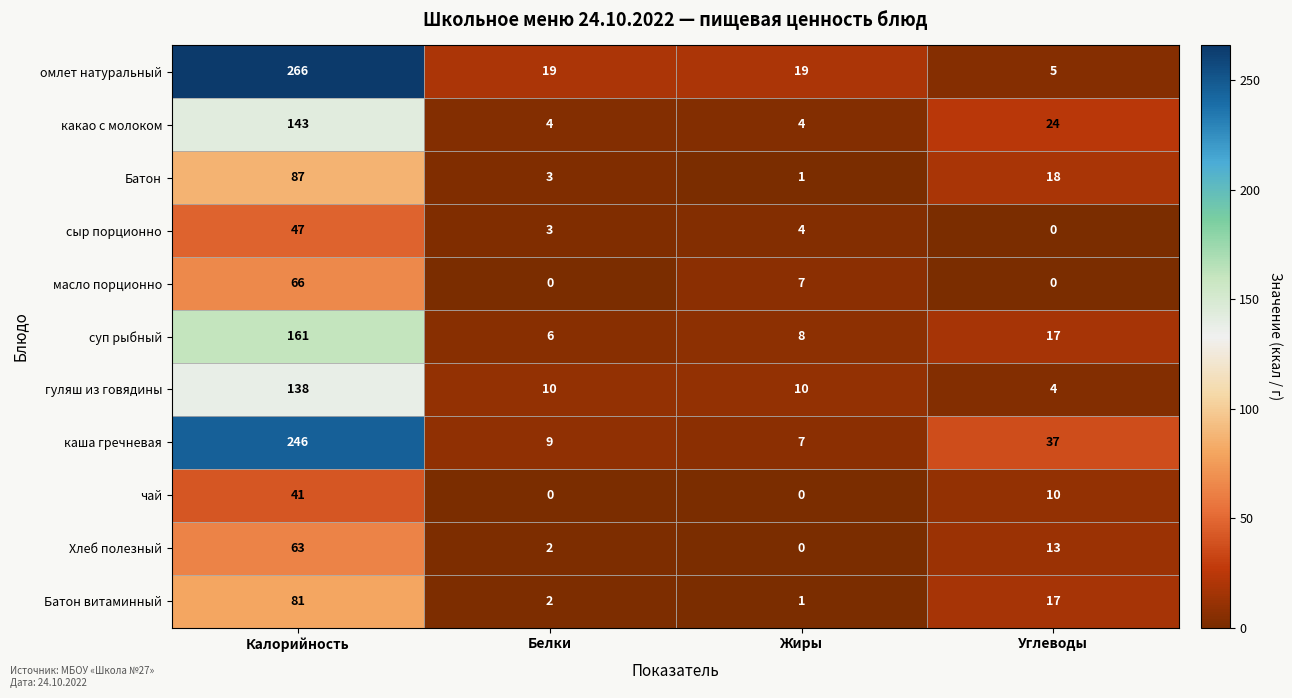

At which category is the sum across all series the highest?

Калорийность